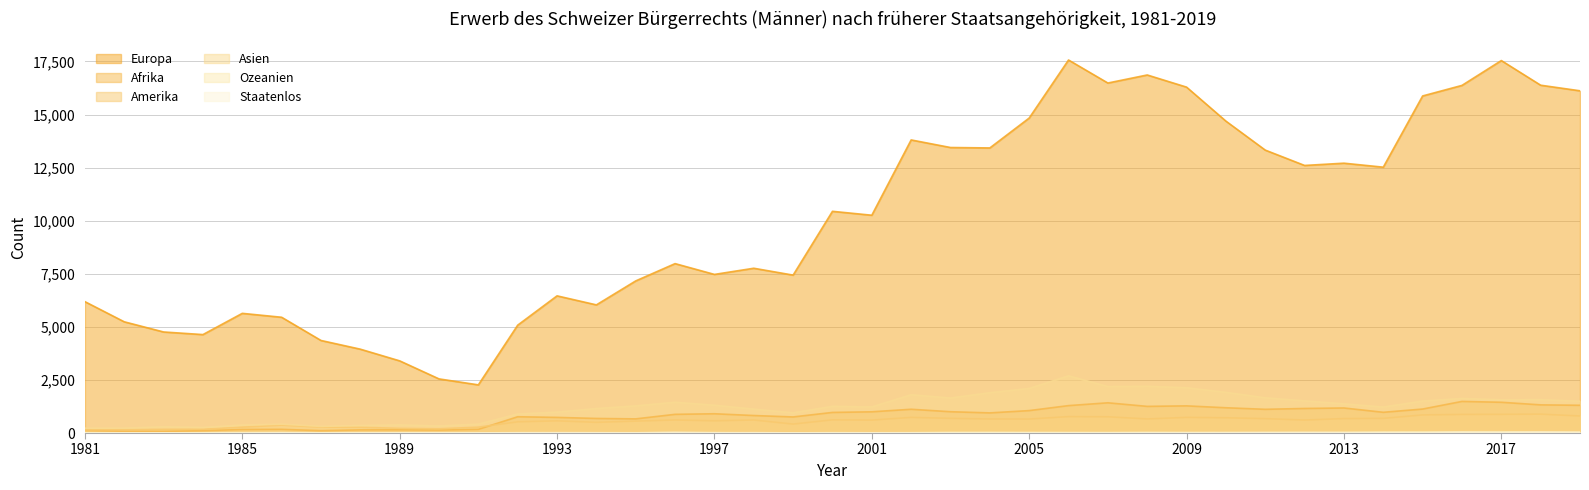

At which category does Afrika reach its first local valley?

1983